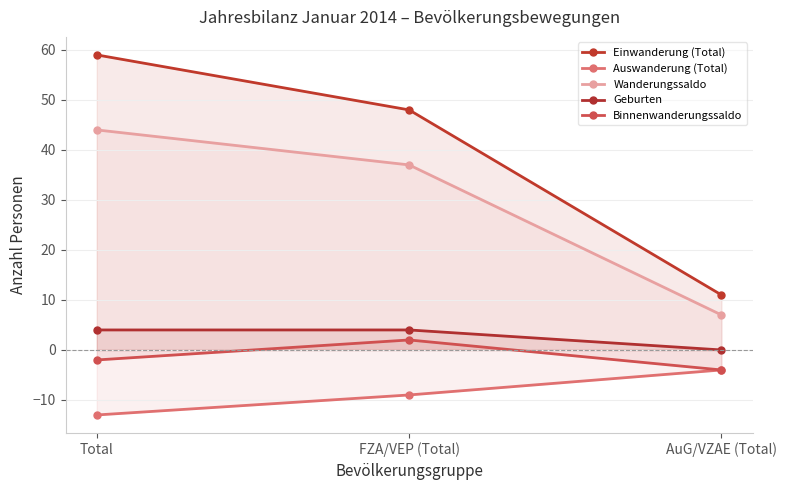

At which label is Binnenwanderungssaldo closest to -1?

Total